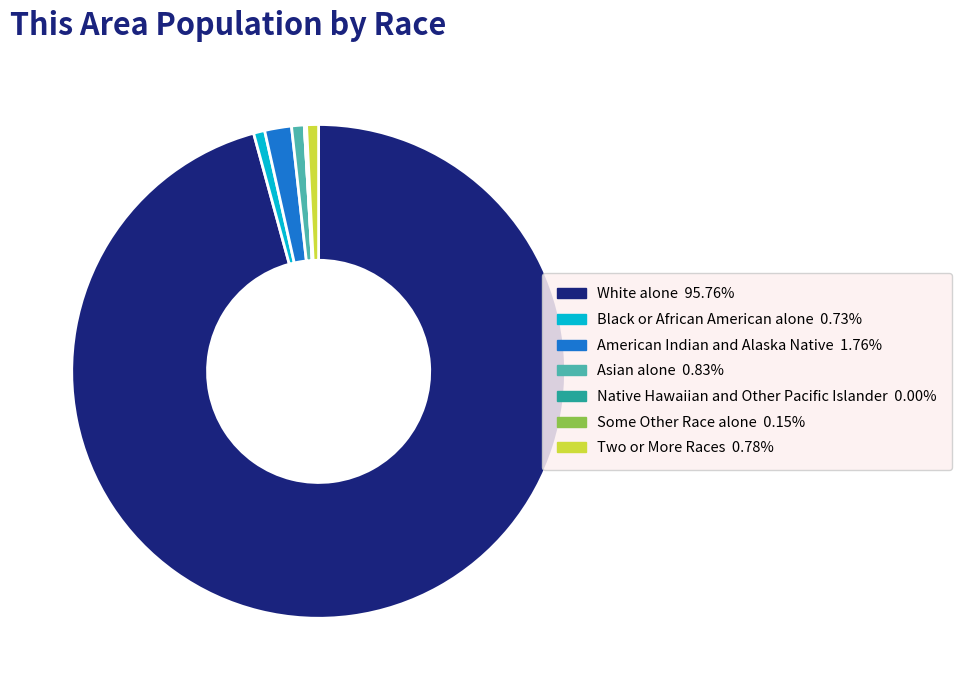

Is American Indian and Alaska Native 1.76% the majority of the pie?

No